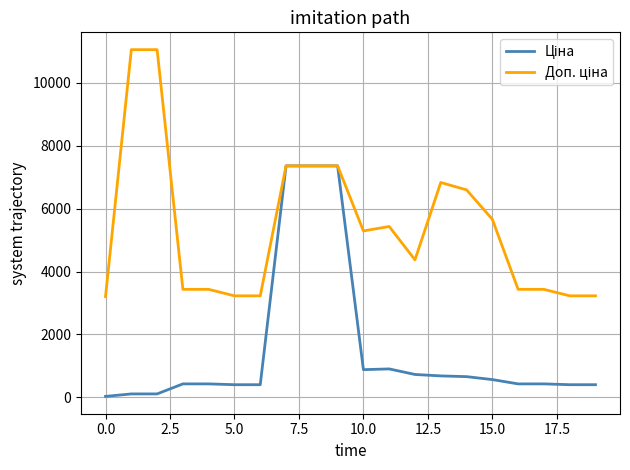

What is the greatest value displayed?

11055.0